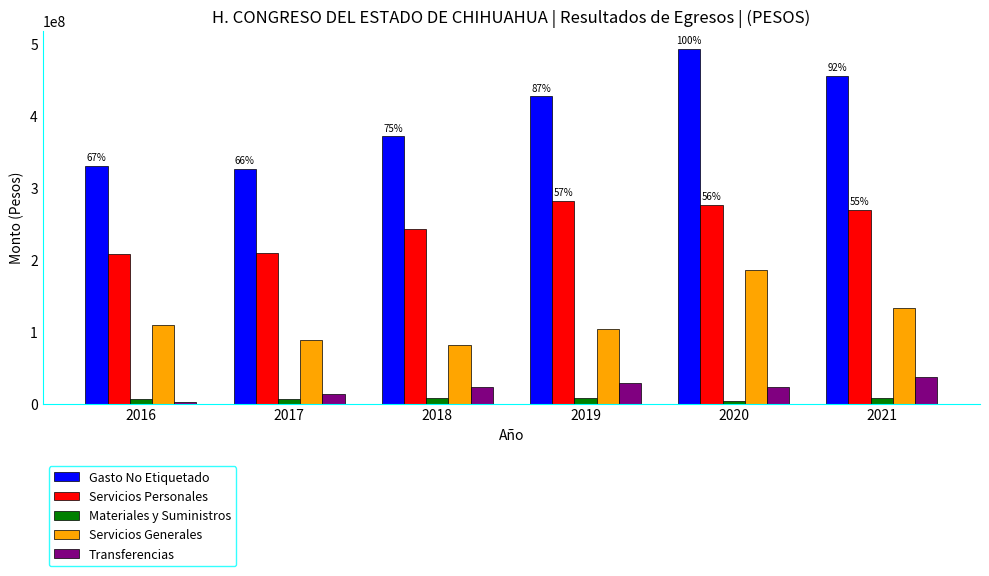

At which category is the sum across all series the highest?

2020